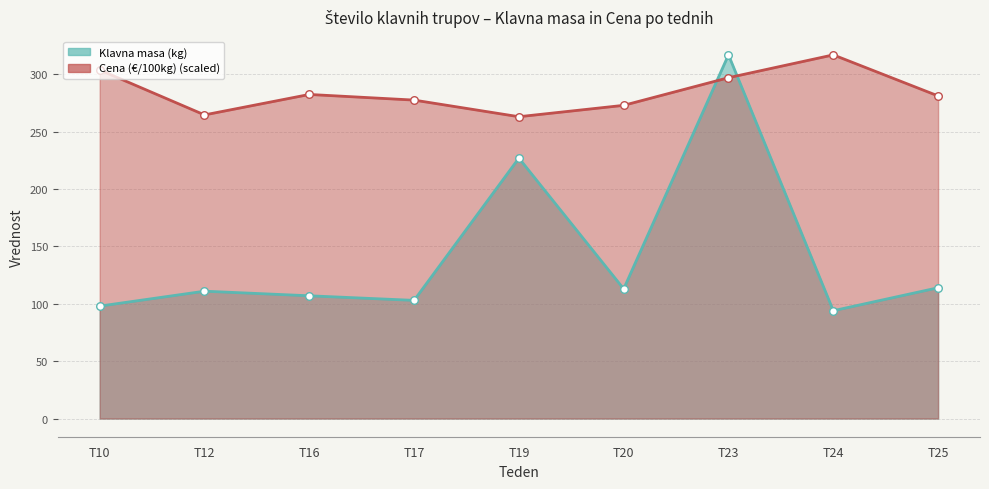

Is the value of Cena (€/100kg) at T19 greater than the value of Klavna masa (kg) at T23?

No